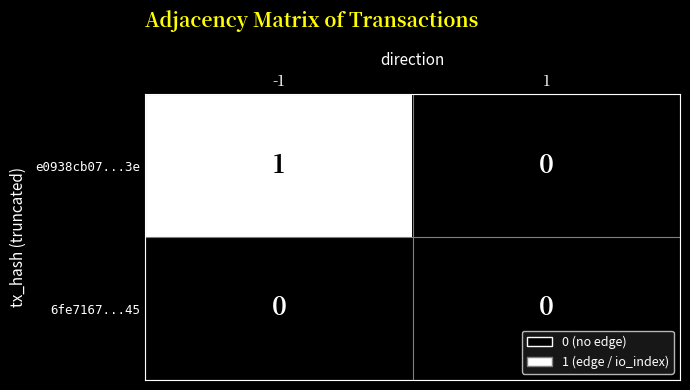

Reading right to left, transcribe all the data shown in this chart.

e0938cb07...3e: 0	1
6fe7167...45: 0	0